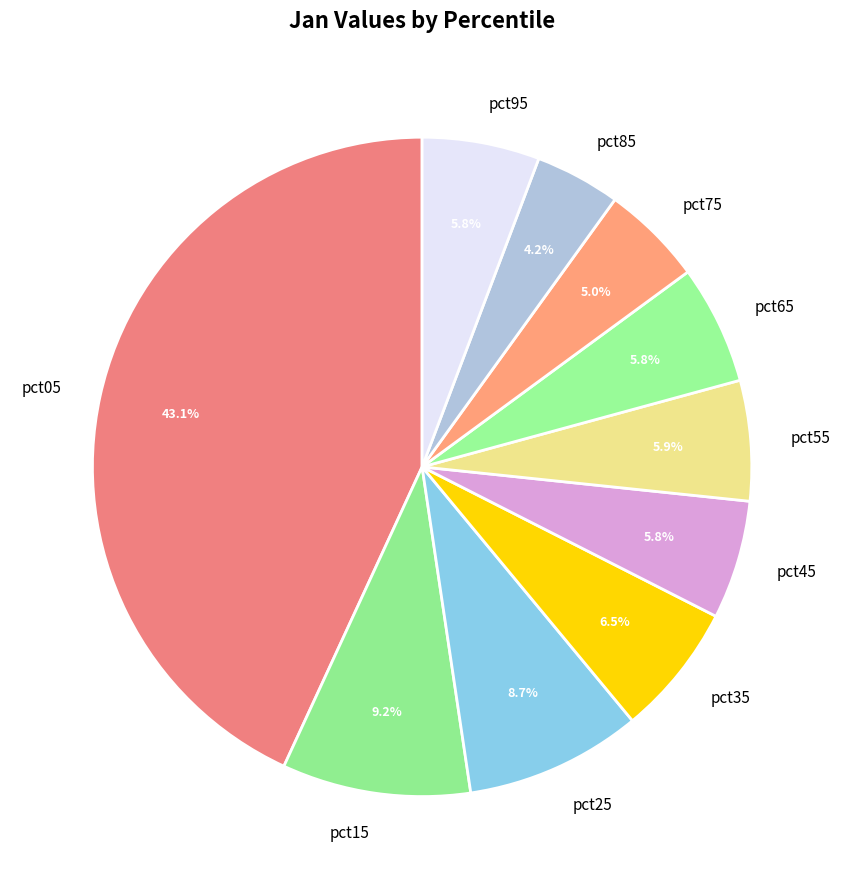

Is the sum of pct25 and pct65 greater than half?

No